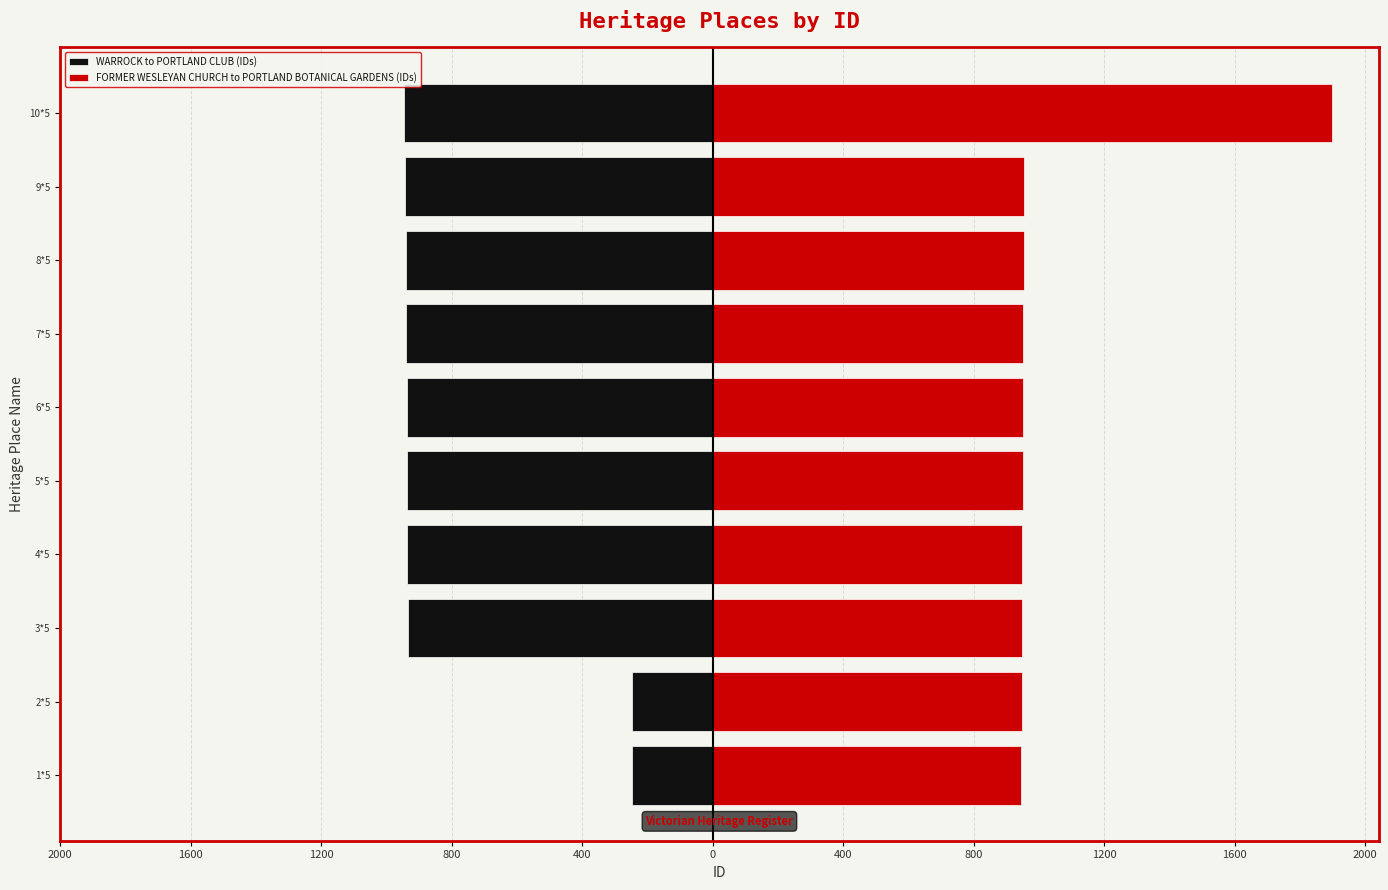

Reading right to left, what are all the values shown in this chart?

WARROCK to PORTLAND CLUB (IDs): -945	-944	-941	-940	-938	-937	-936	-935	-248	-247
FORMER WESLEYAN CHURCH to PORTLAND BOTANICAL GARDENS (IDs): 1899	954	953	952	951	950	949	948	947	946